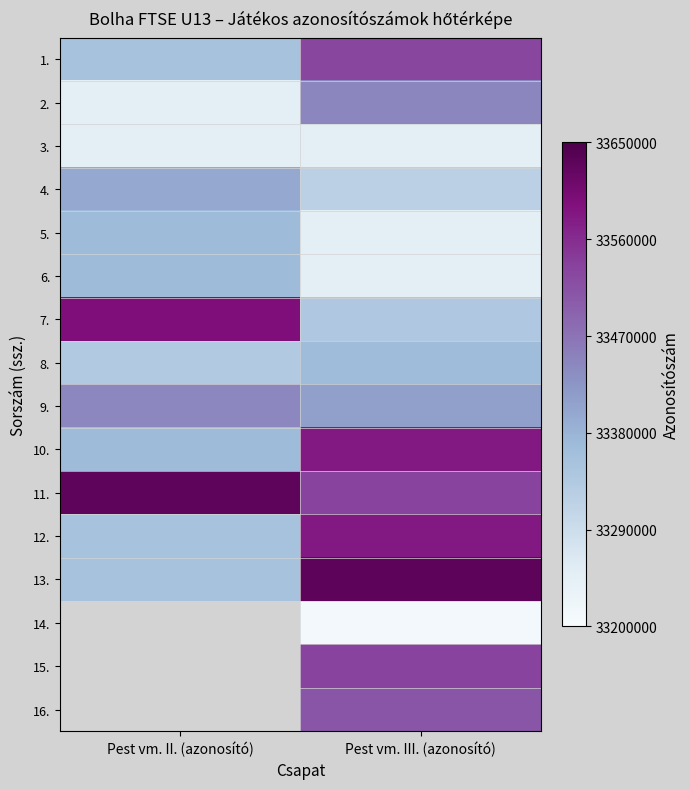

What is the minimum value shown in the chart?

33210574.0